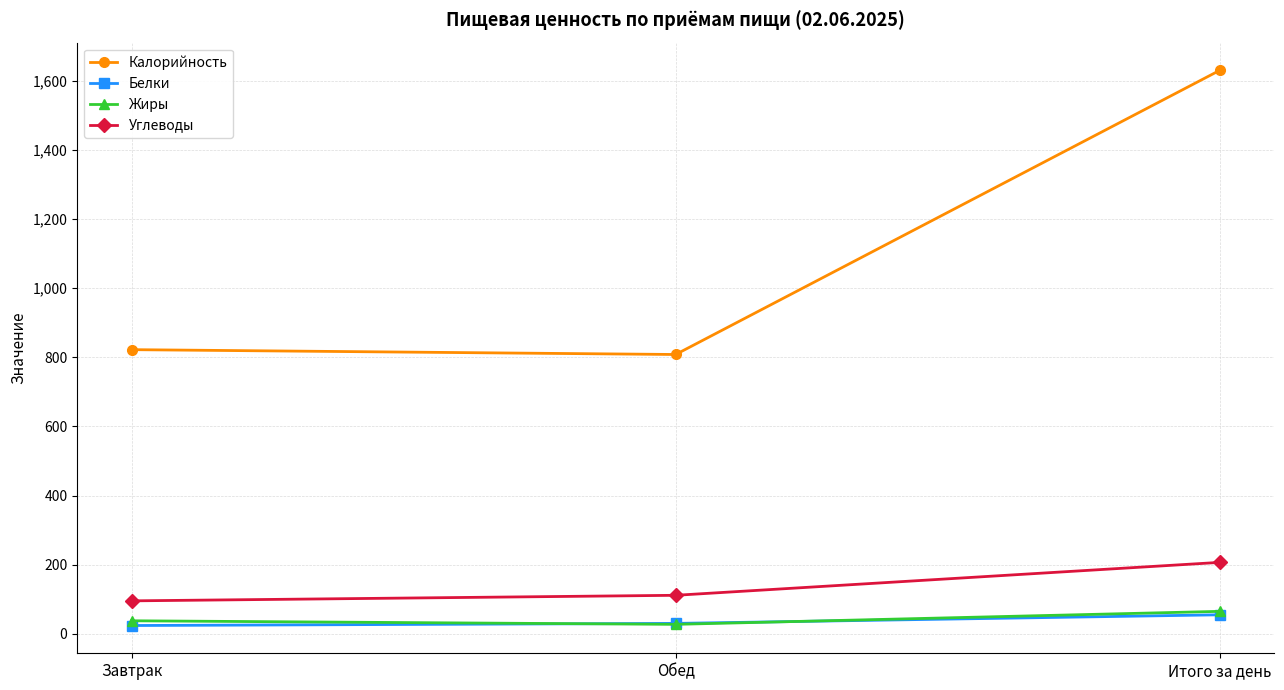

Which series has the largest range (max minus min)?

Калорийность